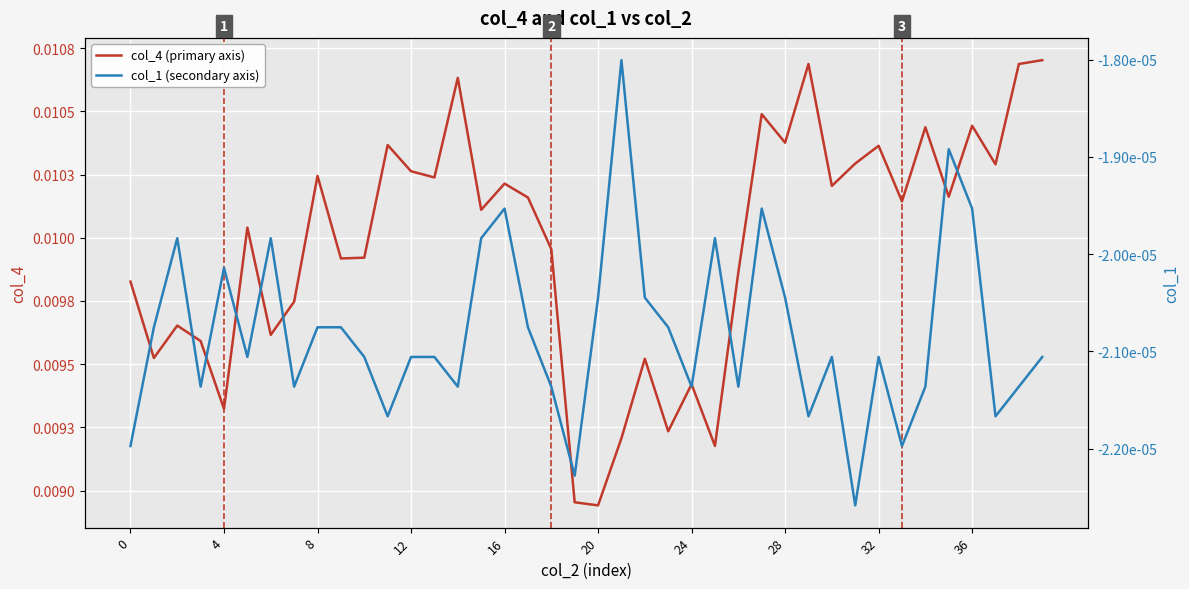

Which category has the lowest value across all series?

31